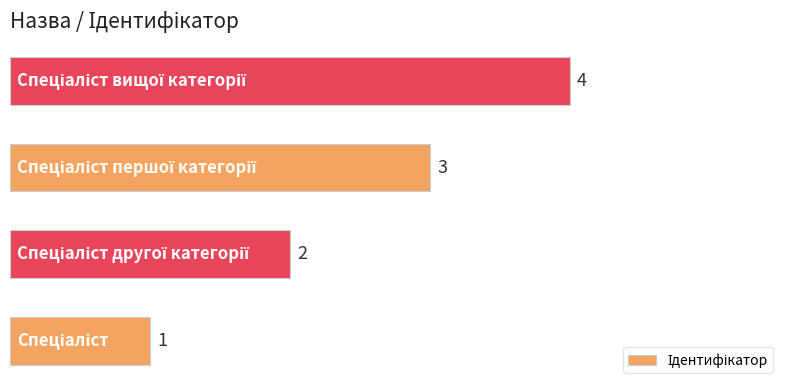

What is the sum of all values?

10